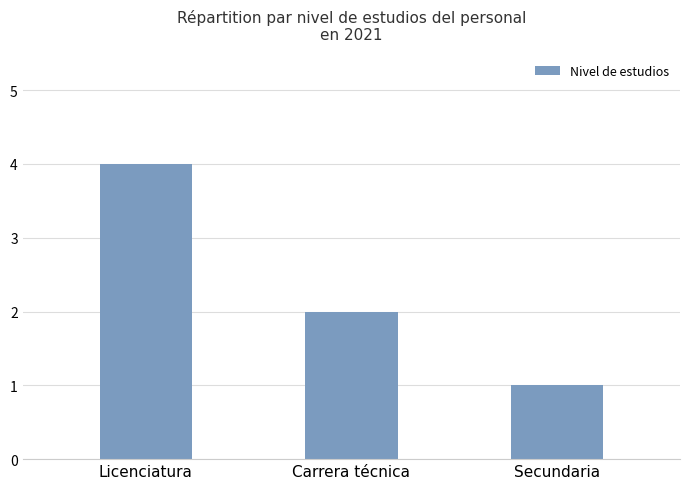

Does the chart contain any negative values?

No